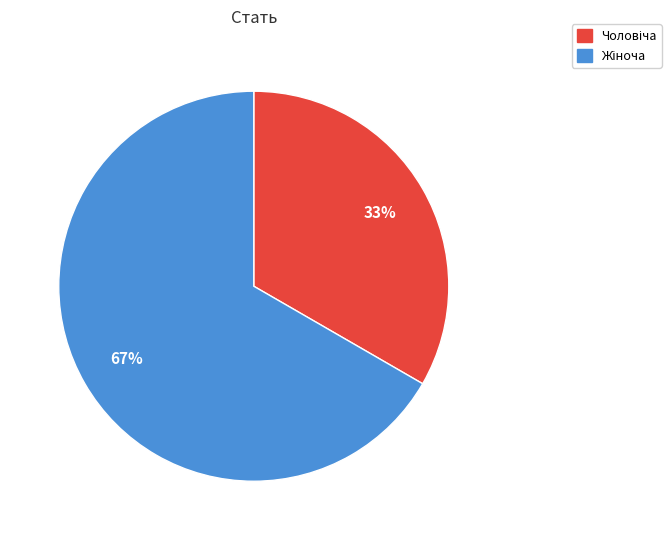

To the nearest percent, what is the average slice percentage?

50%